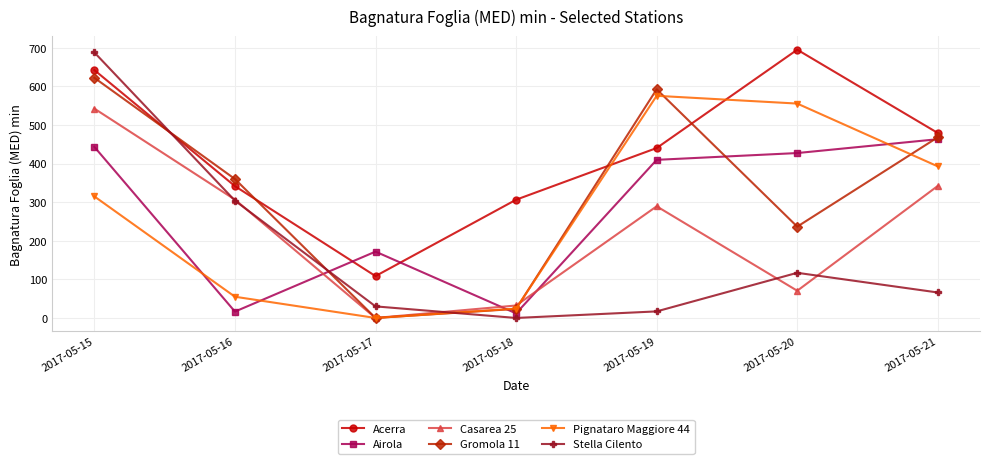

Reading left to right, extract all data points from this chart.

Acerra: 642.3	341.6	108.5	306.4	440.3	695.1	479.2
Airola: 443.3	16.5	171.9	11.8	409.7	427.3	463.2
Casarea 25: 542.5	306.7	0.0	32.3	289.3	70.5	342.2
Gromola 11: 622.3	360.0	0.0	23.5	592.5	236.6	468.2
Pignataro Maggiore 44: 315.0	55.0	0.0	24.3	575.6	555.5	392.7
Stella Cilento: 688.0	304.0	30.0	0.0	17.0	117.0	66.0